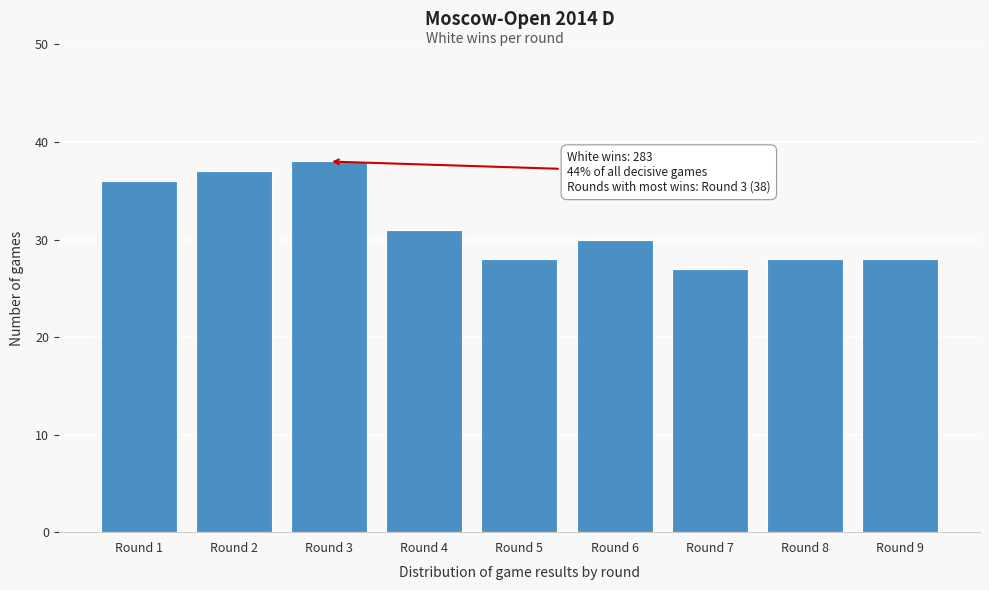

Reading left to right, transcribe all the data shown in this chart.

Round 1=36	Round 2=37	Round 3=38	Round 4=31	Round 5=28	Round 6=30	Round 7=27	Round 8=28	Round 9=28